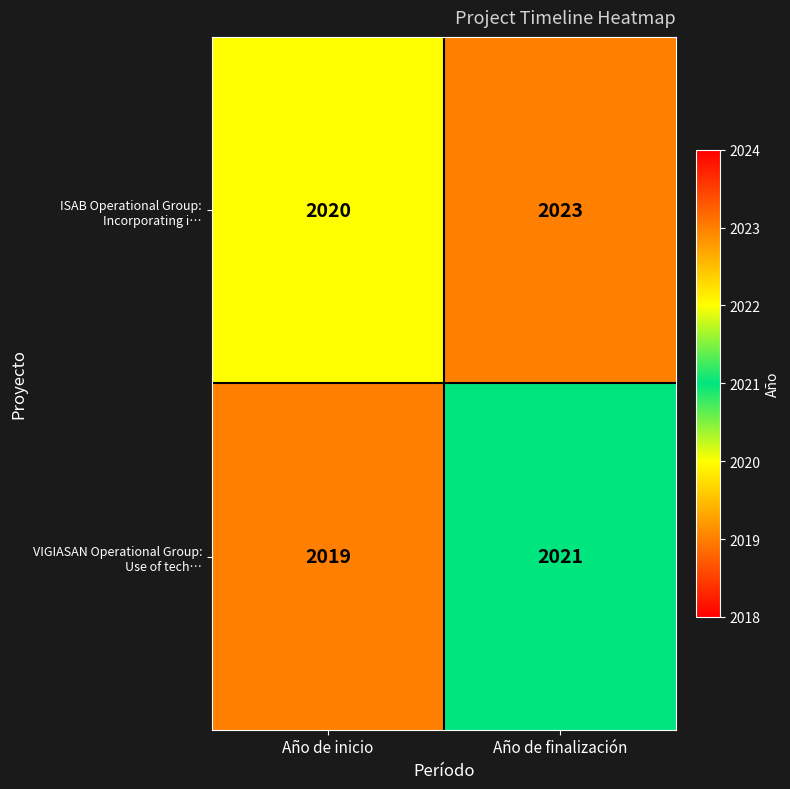

What is the maximum value shown in the chart?

2023